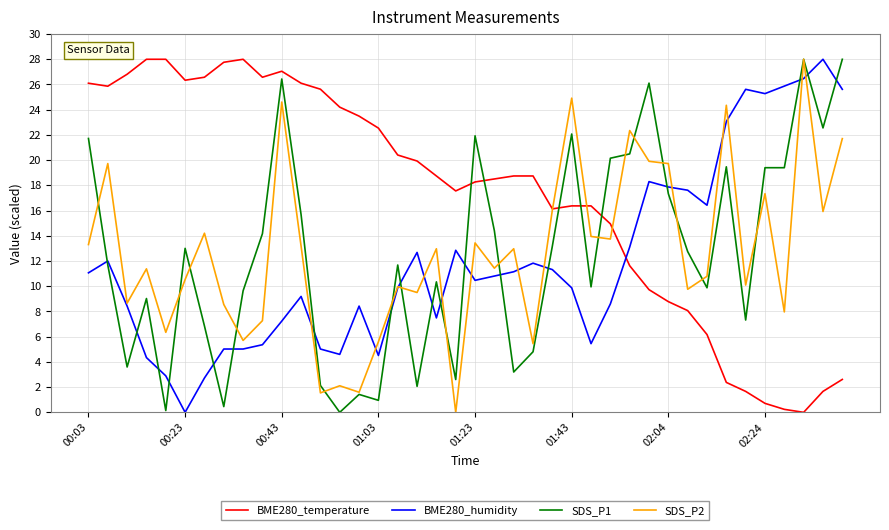

How many values in SDS_P1 are above zero?

39